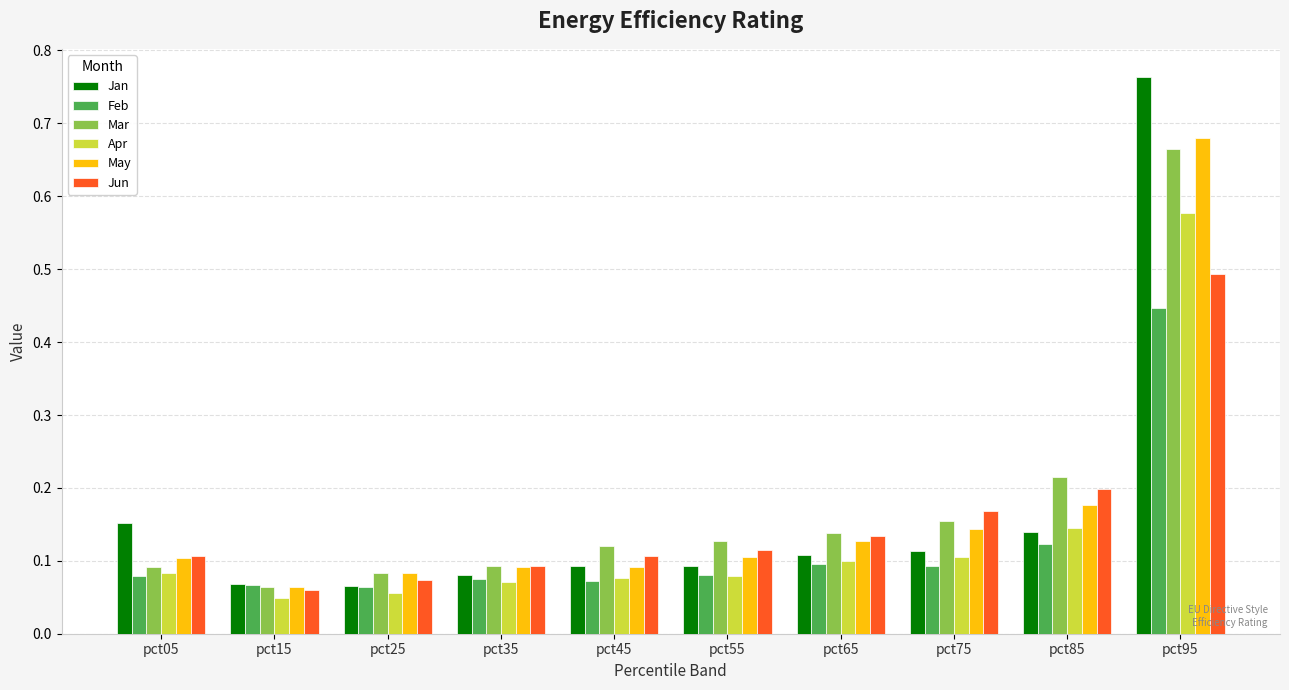

What is the sum of all May values?

1.7